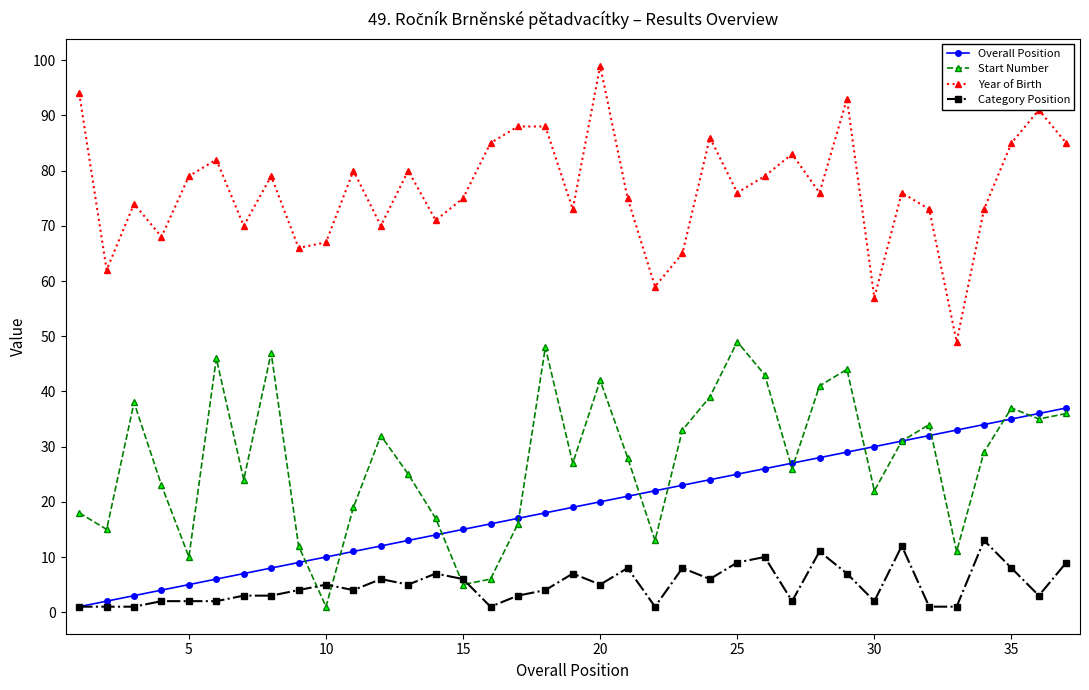

What is the highest value of the Category Position series?

13